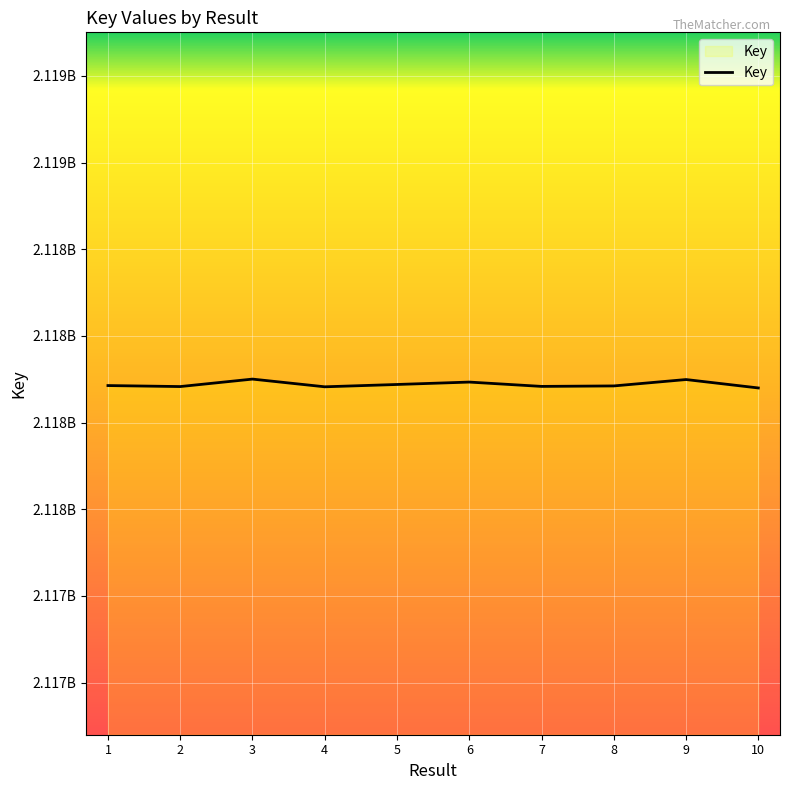

What is the minimum value shown in the chart?

2117849909